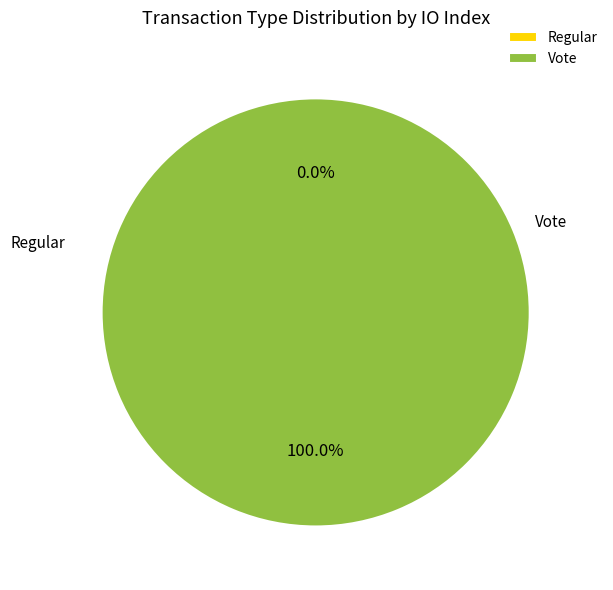

How many segments does this pie chart have?

2